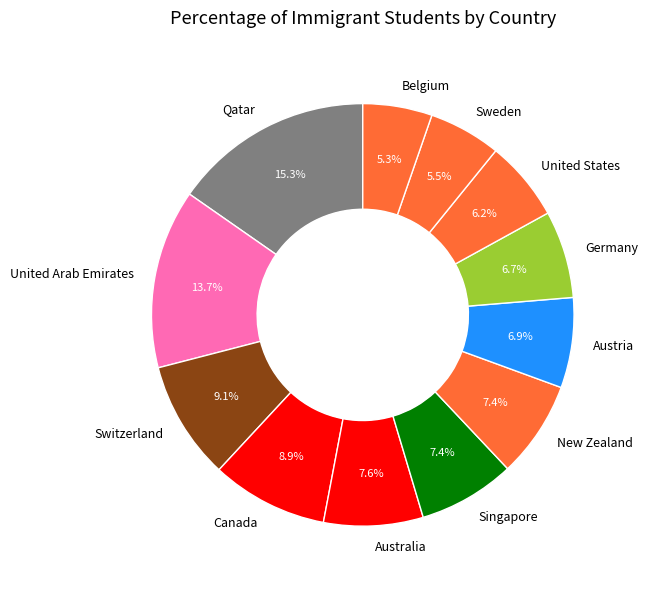

True or false: Germany accounts for 7% of the total.

True